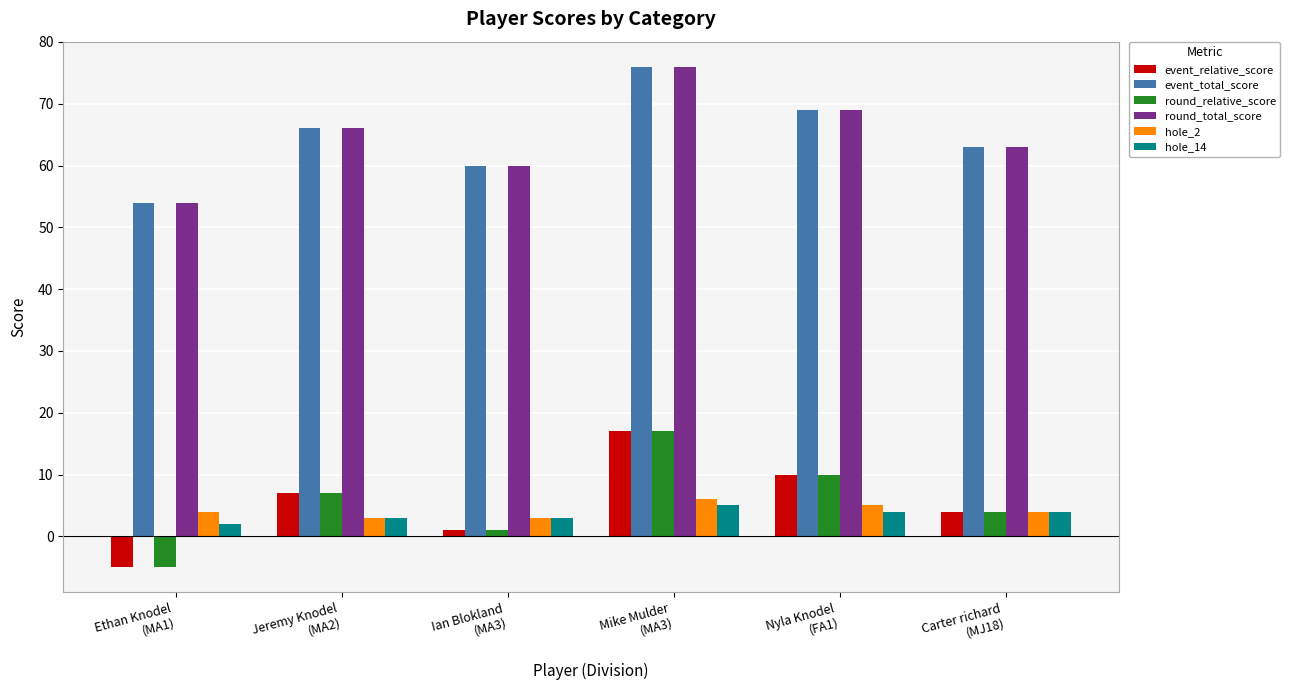

What is the average value of the hole_14 series?

4